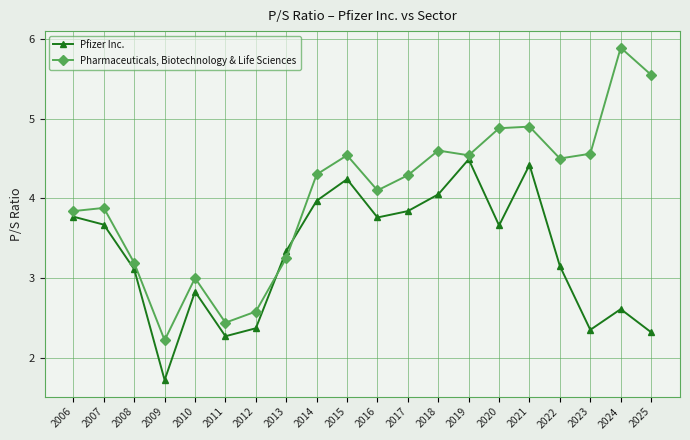

What is the value of the Pharmaceuticals, Biotechnology & Life Sciences point at the 15th from the left?

4.9